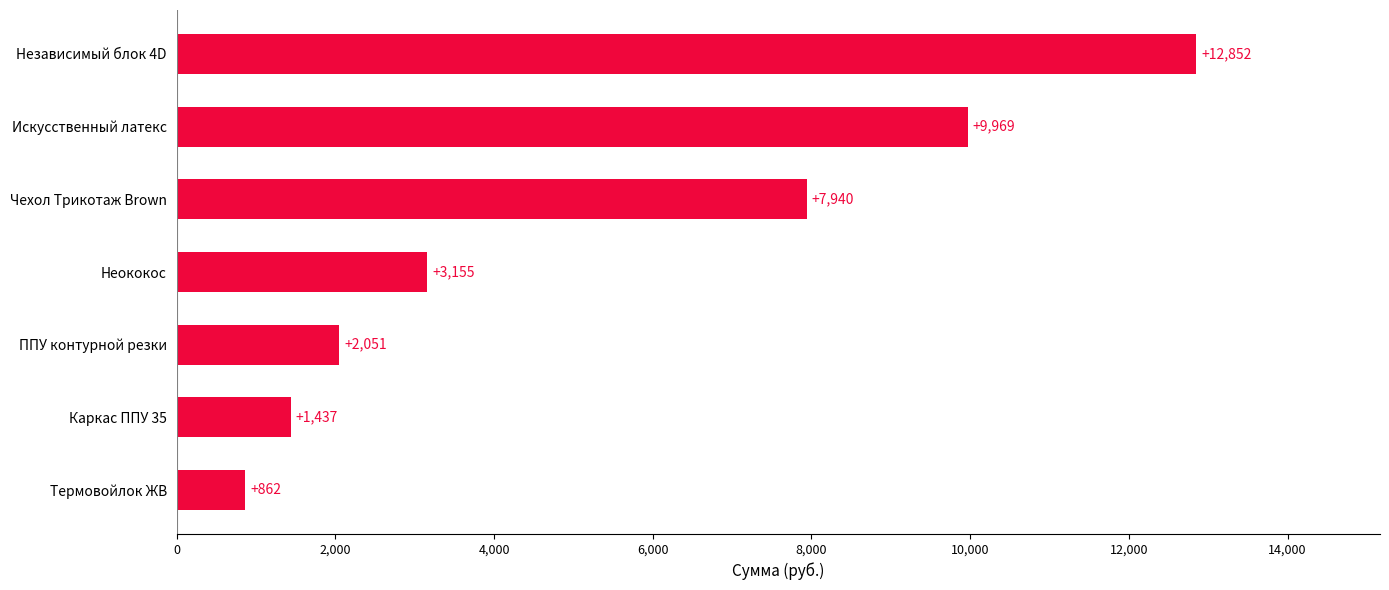

Rank the categories by value from lowest to highest.

Термовойлок ЖВ, Каркас ППУ 35, ППУ контурной резки, Неококос, Чехол Трикотаж Brown, Искусственный латекс, Независимый блок 4D